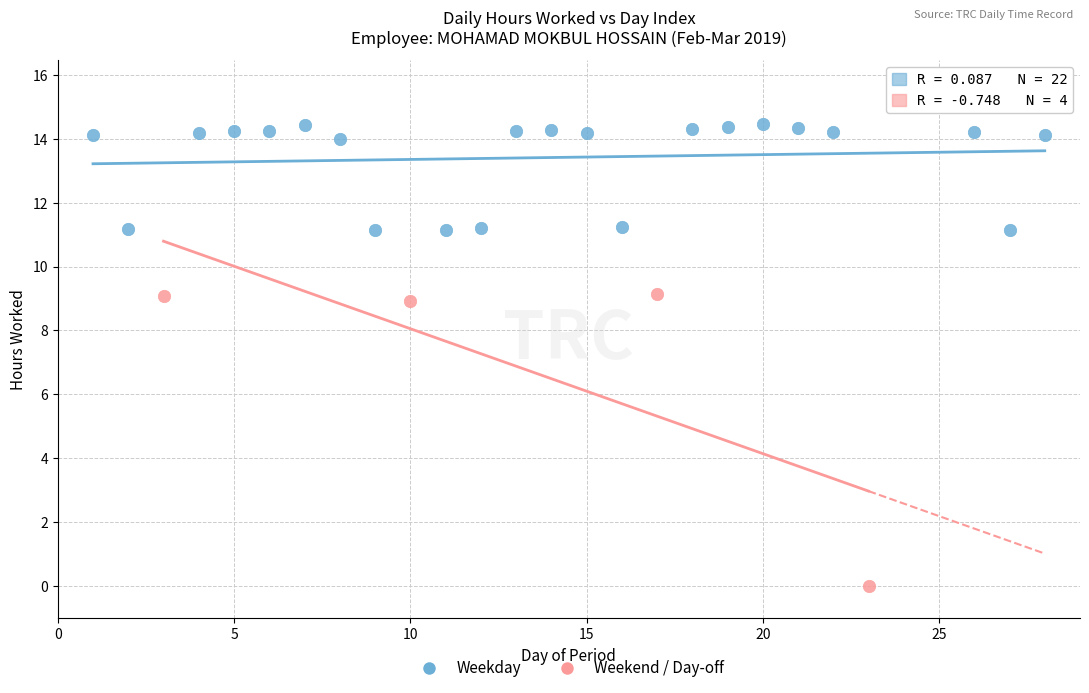

Which series has the widest spread of Y values?

Weekend / Day-off